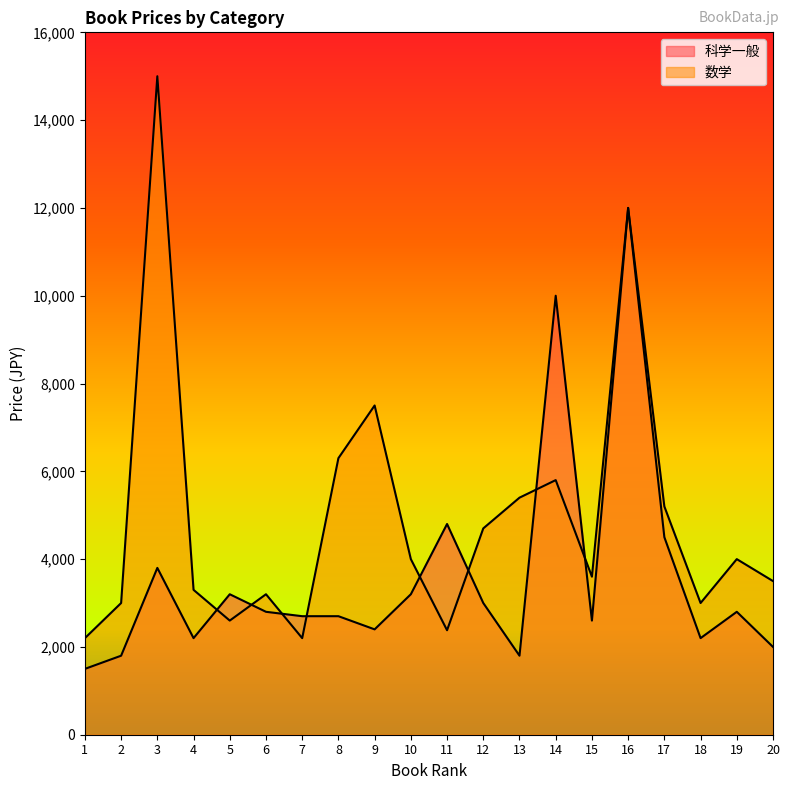

Where is 数学 nearest to the value 8600?

9